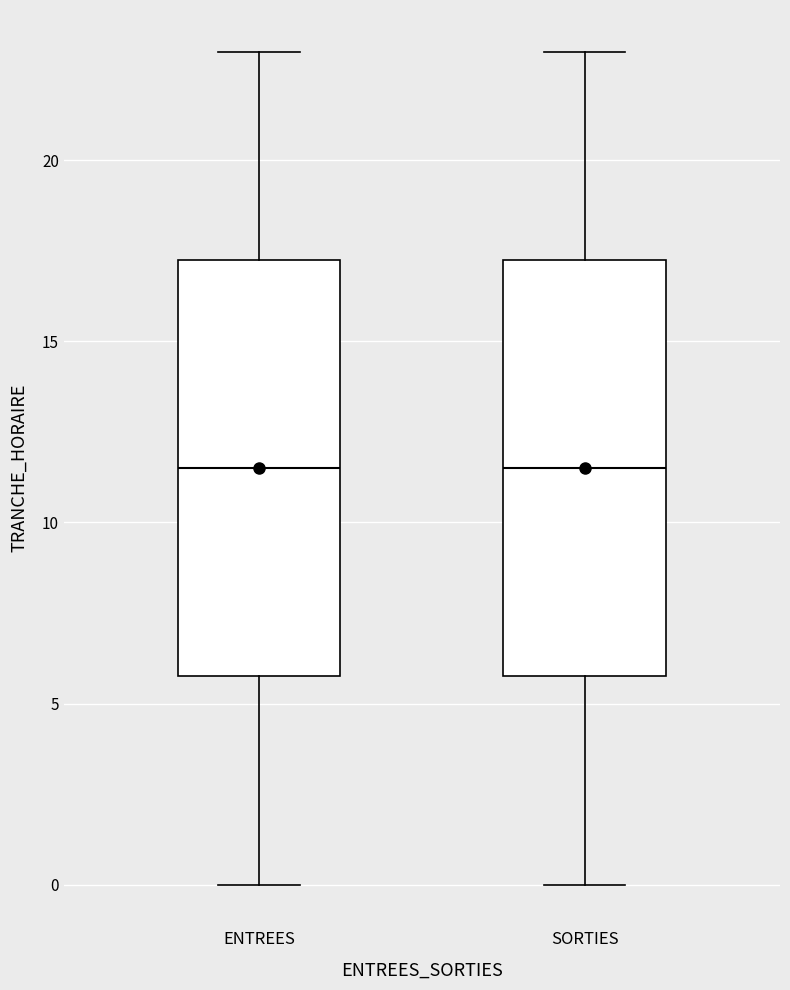

Where is the upper edge of the box for SORTIES on the y-axis? The values are not printed on the chart, so give them approximately, as read against the axis.

17.5